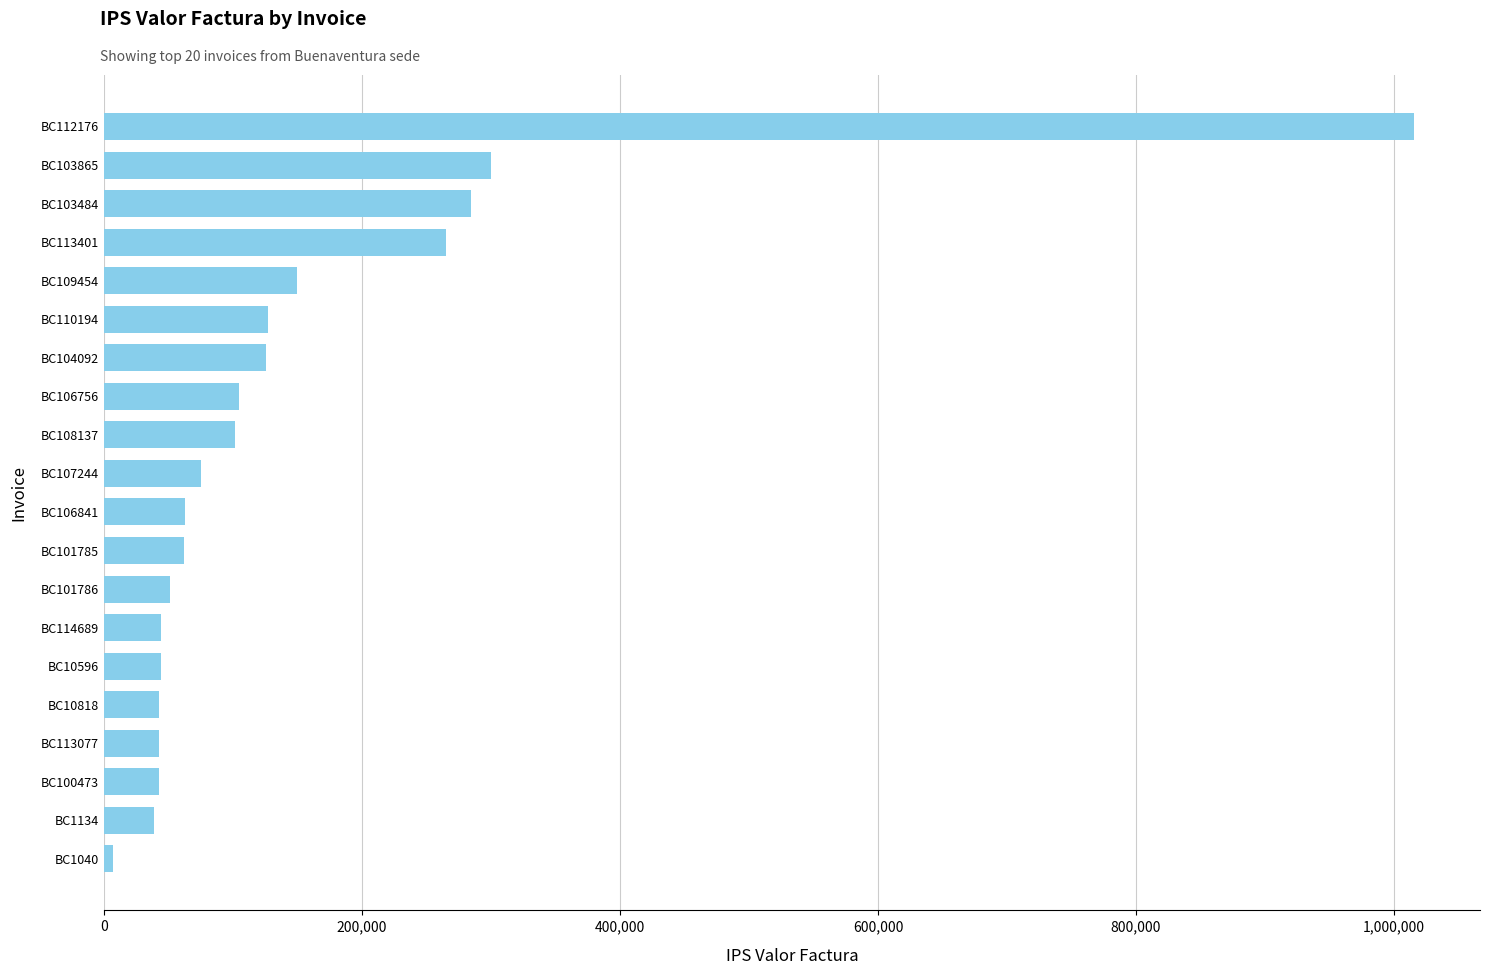

What is the average value?

149315